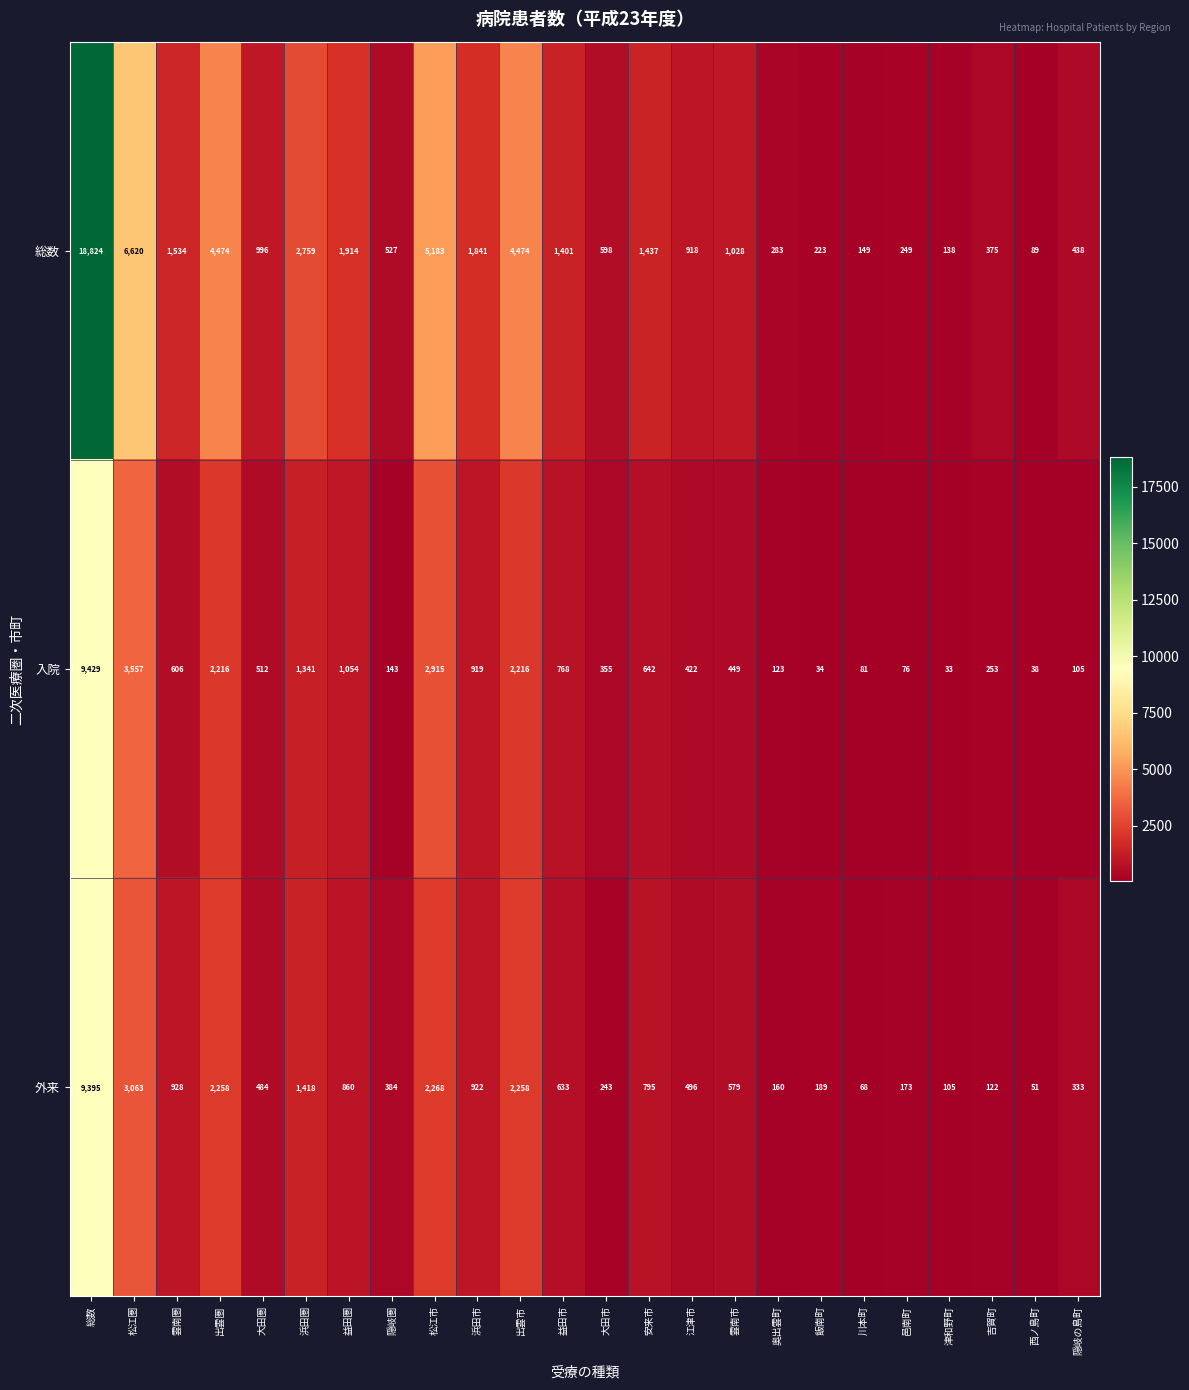

Which label corresponds to the largest value in the chart?

総数